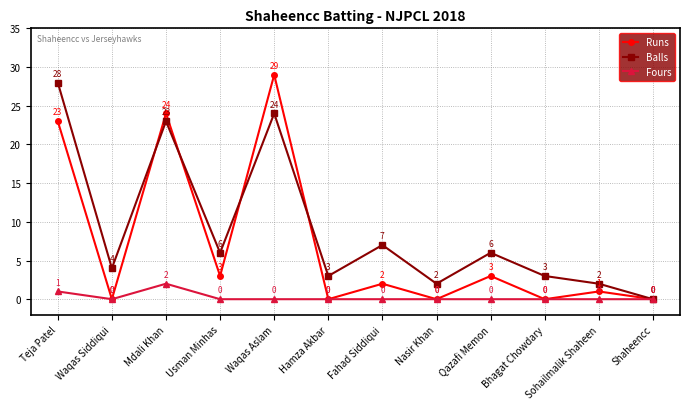

What is the difference between the maximum and minimum values in the Runs series?

29